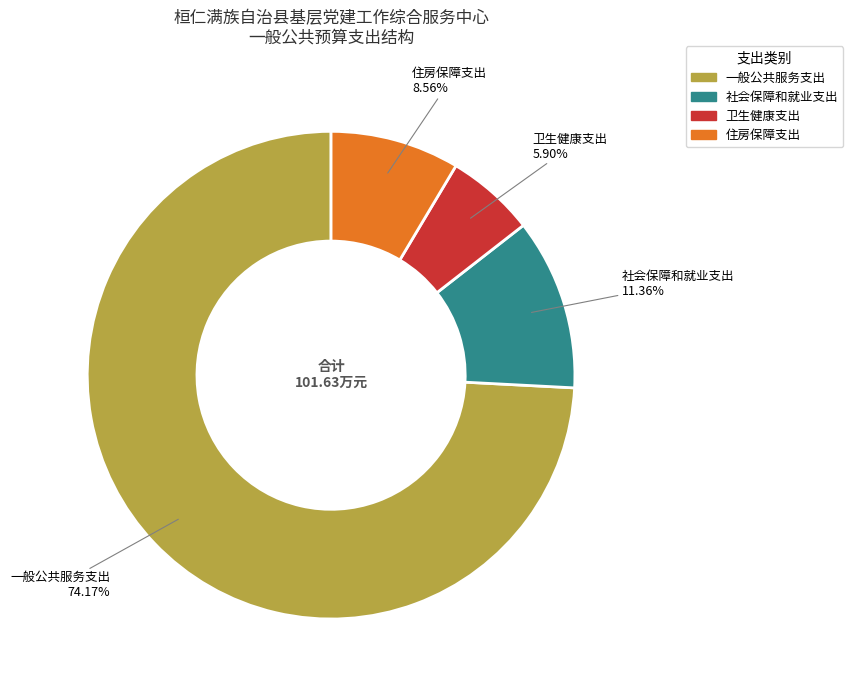

What is the smallest slice in the pie chart?

卫生健康支出